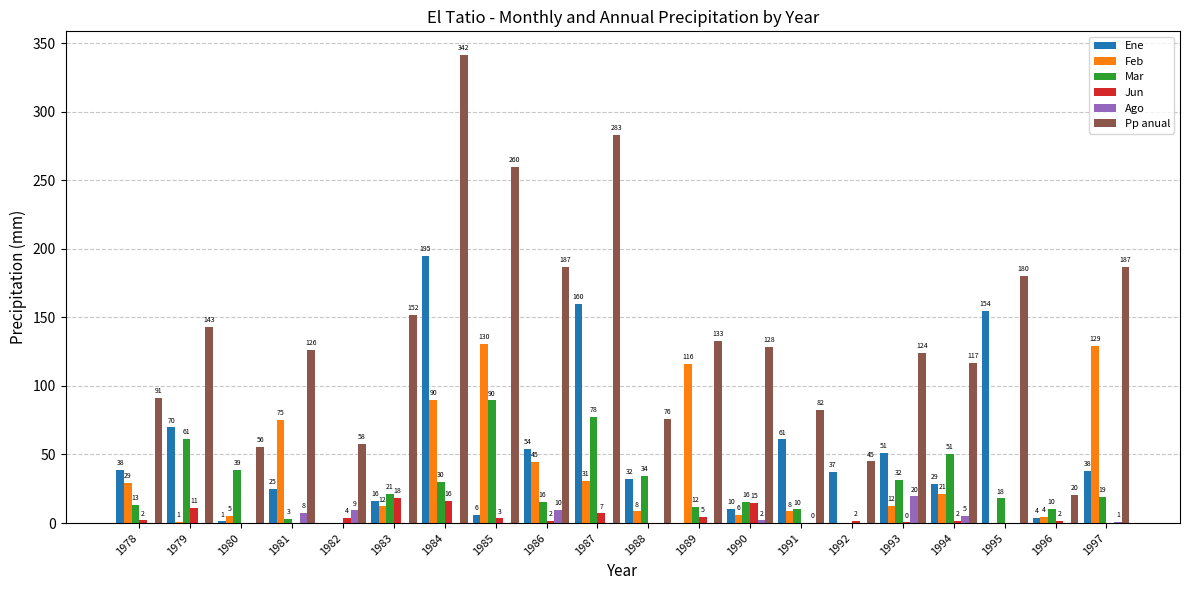

Between 1990 and 1997, which series saw the biggest shift?

Feb